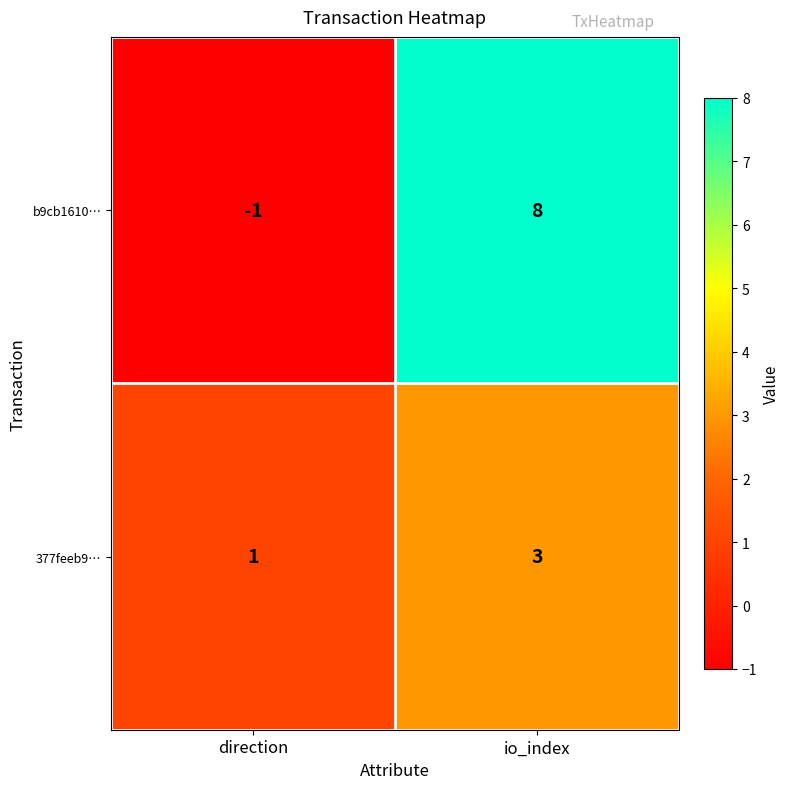

The 377feeb9… series shows 4 at io_index. True or false?

False